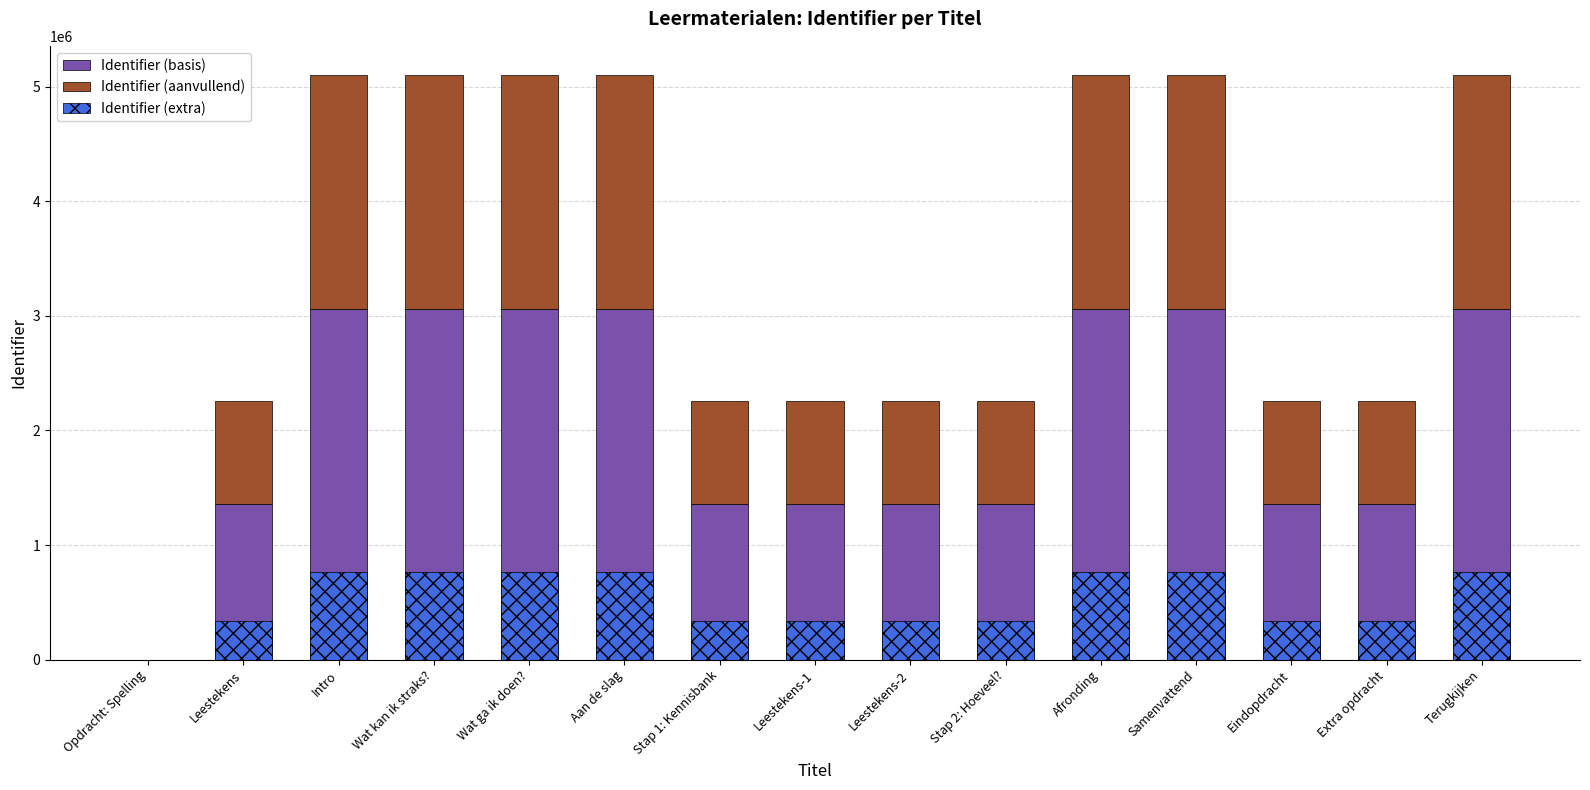

Which series has the widest spread of values?

Identifier (basis)